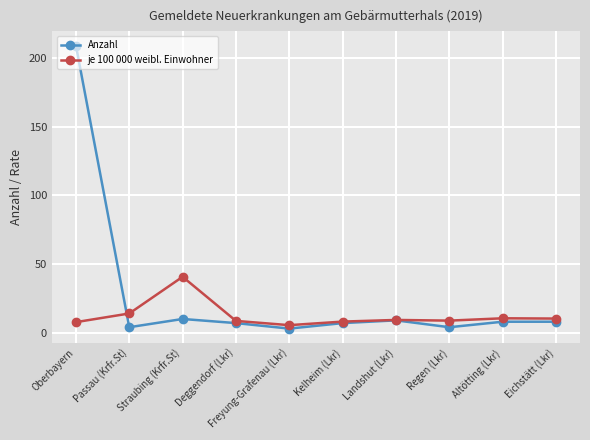

Does the chart have visible grid lines?

Yes